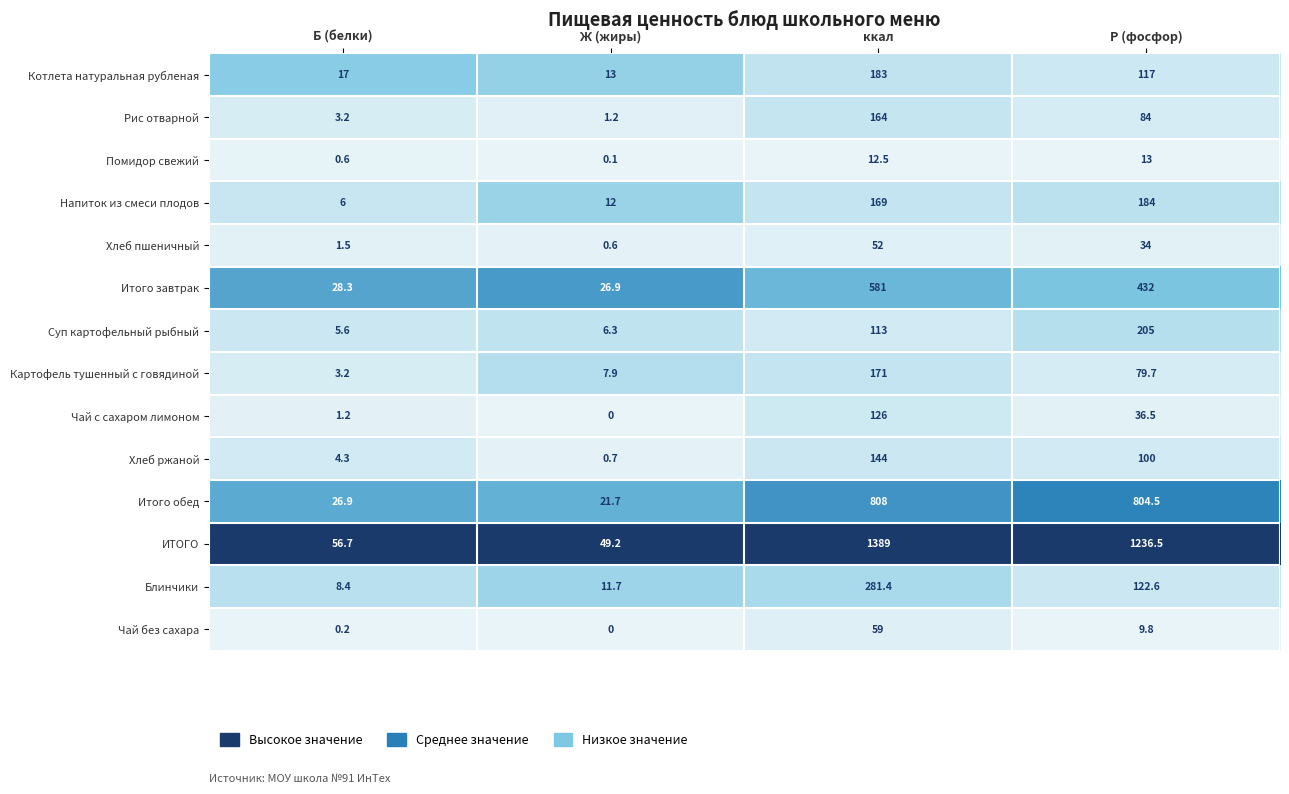

At how many categories does at least one series exceed 0?

4